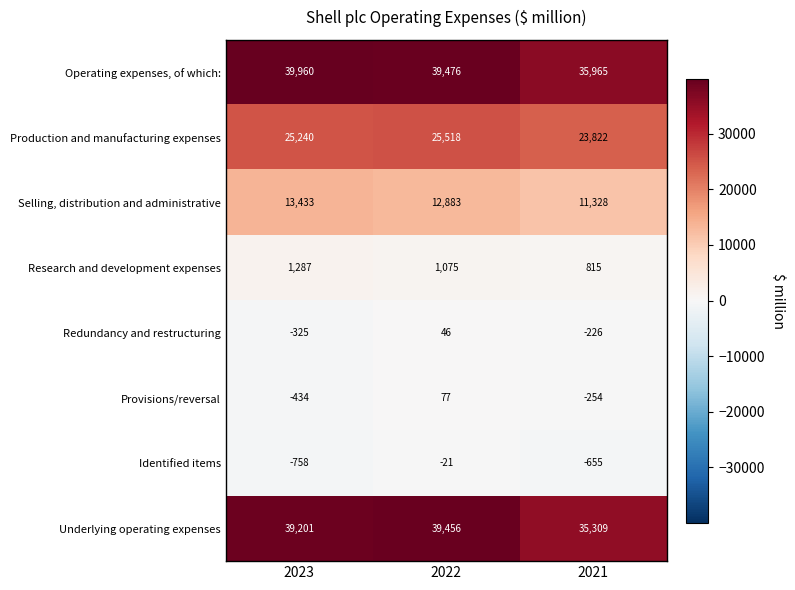

Reading left to right, list all the values displayed in this chart.

Operating expenses, of which:: 2023=39960	2022=39476	2021=35965
Production and manufacturing expenses: 2023=25240	2022=25518	2021=23822
Selling, distribution and administrative: 2023=13433	2022=12883	2021=11328
Research and development expenses: 2023=1287	2022=1075	2021=815
Redundancy and restructuring: 2023=-325	2022=46	2021=-226
Provisions/reversal: 2023=-434	2022=77	2021=-254
Identified items: 2023=-758	2022=-21	2021=-655
Underlying operating expenses: 2023=39201	2022=39456	2021=35309